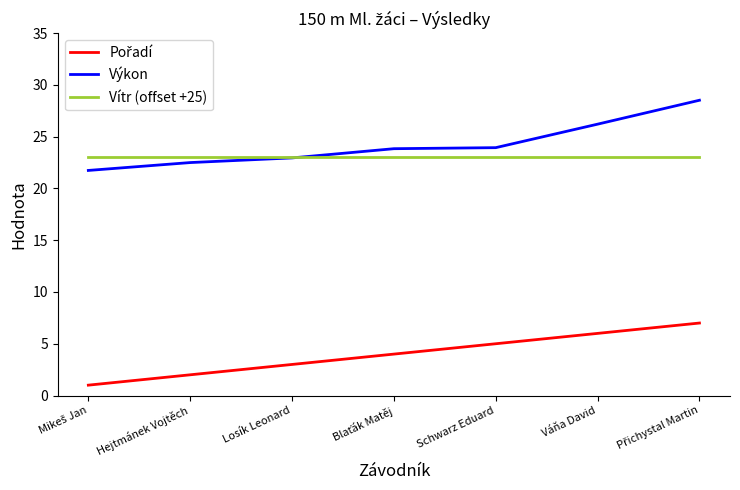

How many categories are shown in the chart?

7